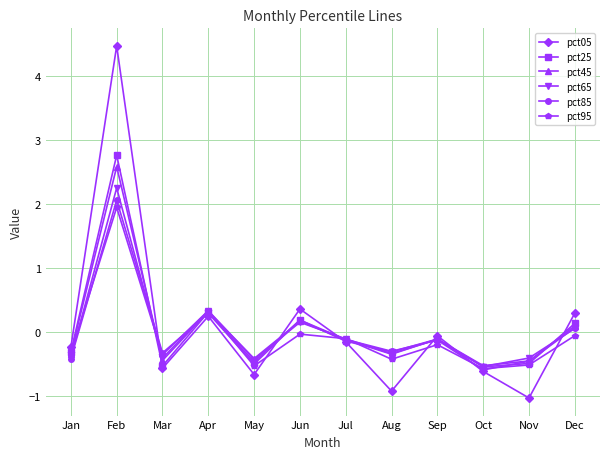

Which series has the widest spread of values?

pct05